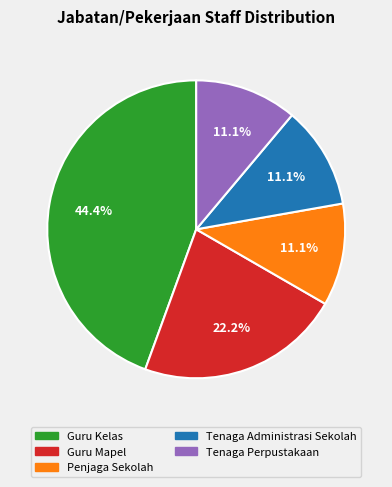

Does any single category account for the majority?

No